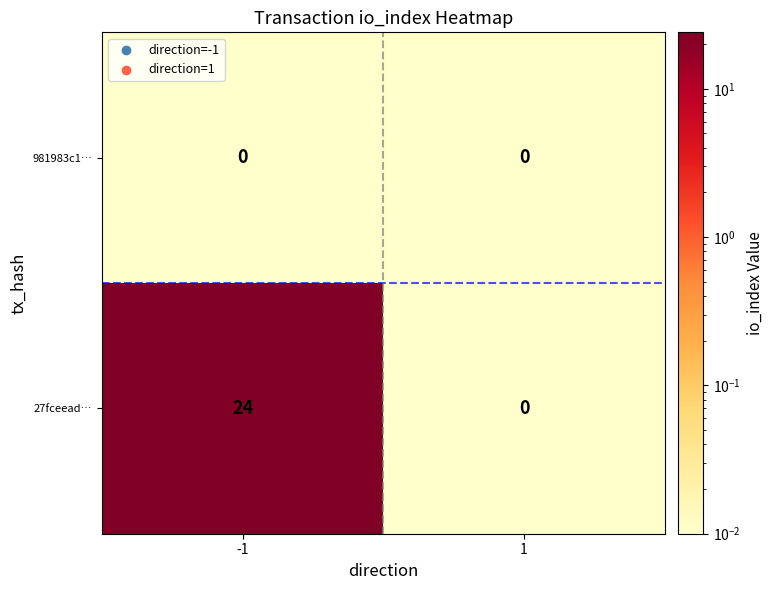

At which category is the sum across all series the highest?

-1